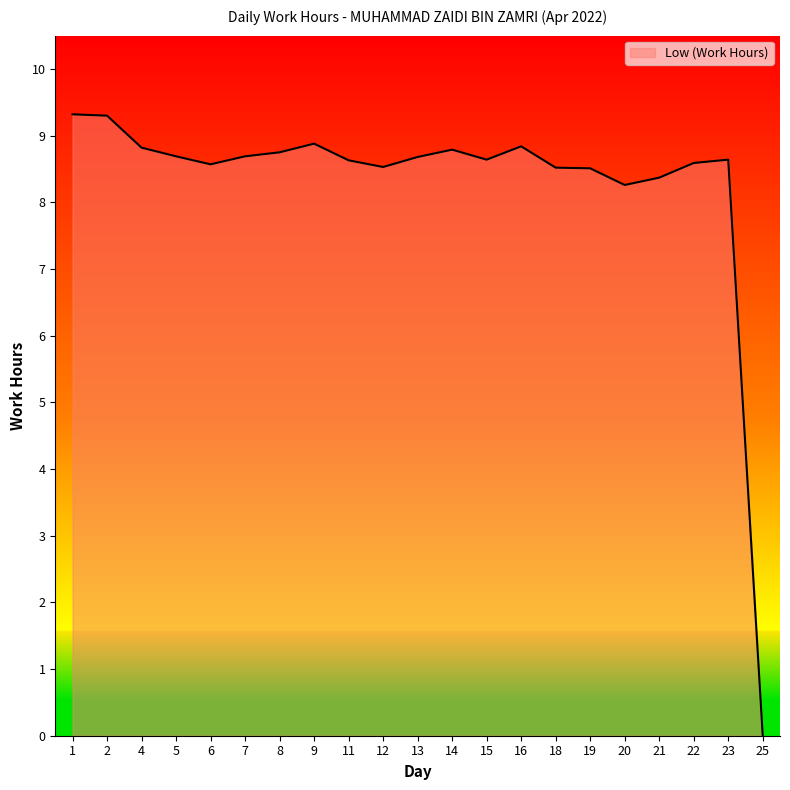

Which category has the lowest value across all series?

25